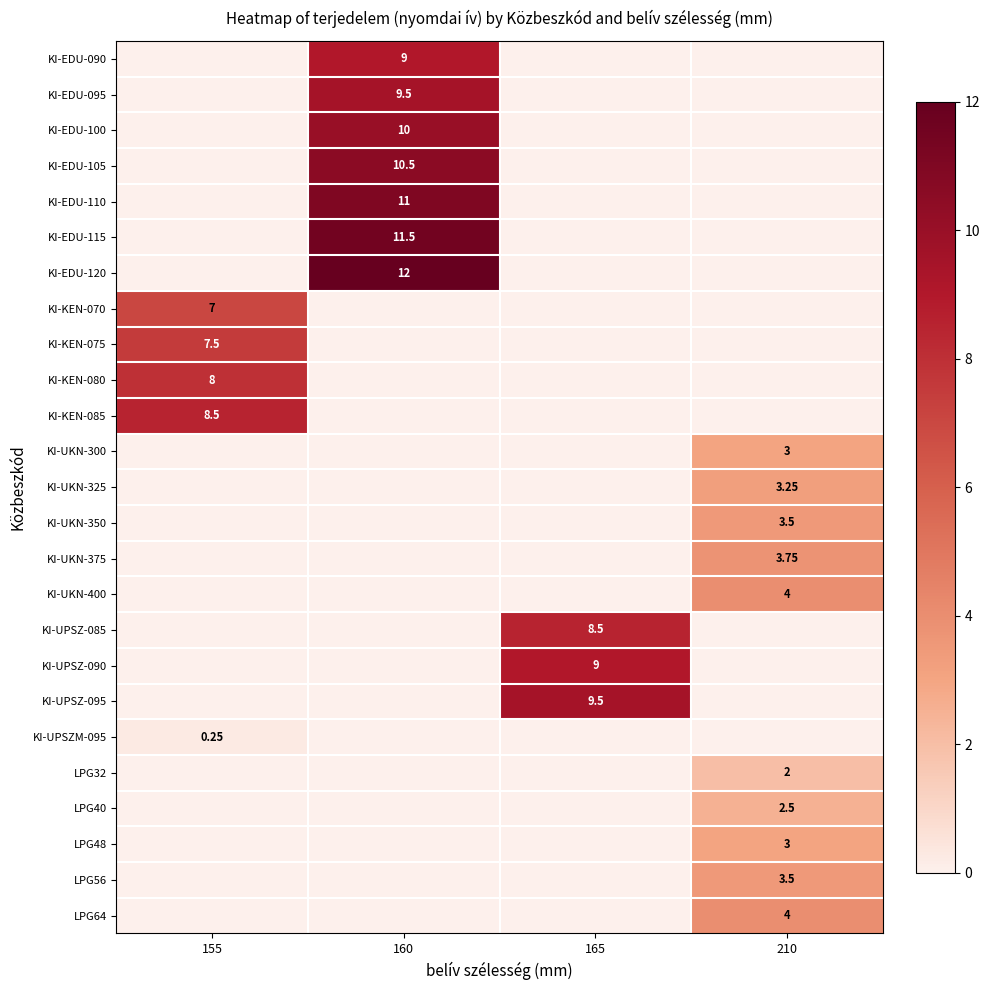

At which category does the chart reach its minimum across all series?

155